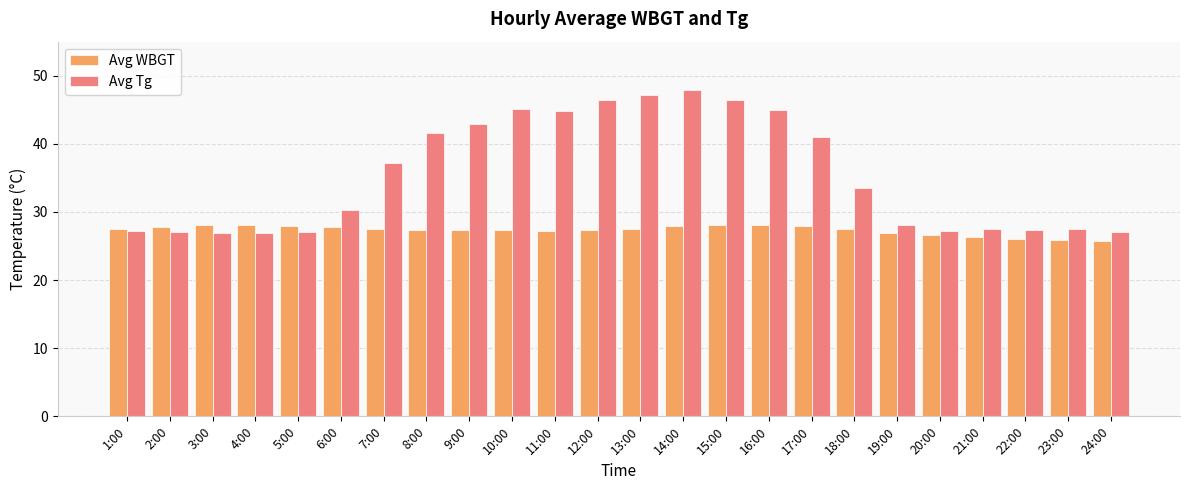

At 2:00, list the series in order from largest to smallest.

Avg WBGT, Avg Tg